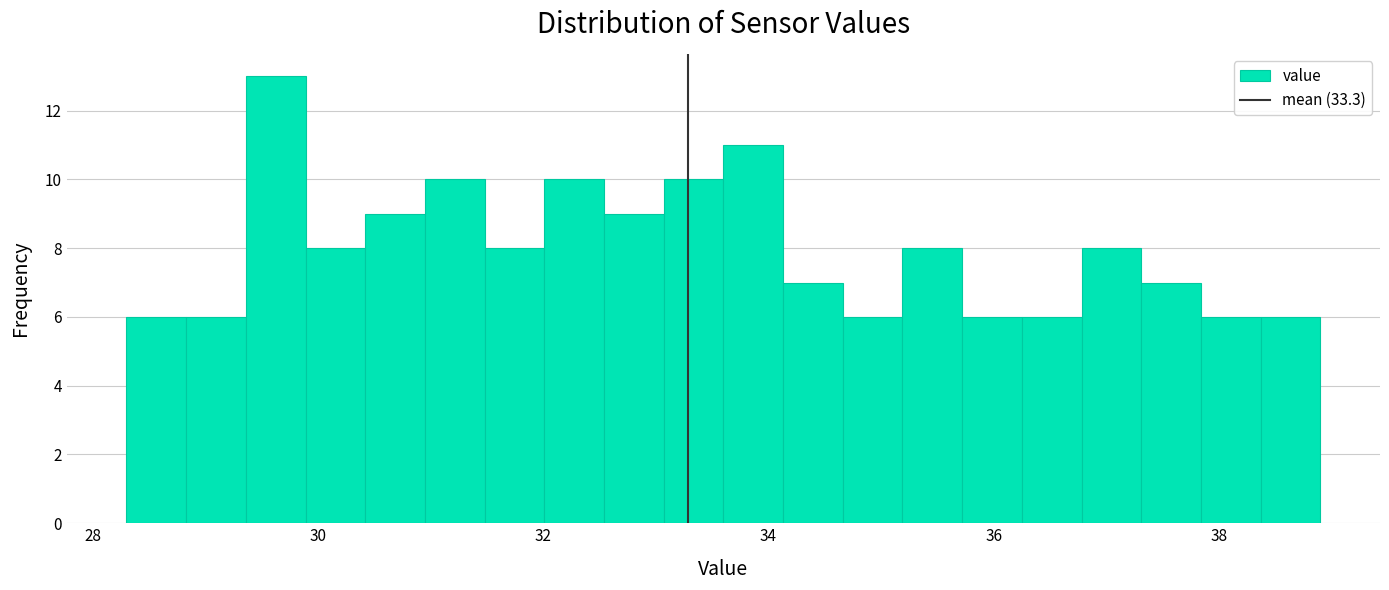

Around what value on the x-axis is the tallest bar? Give the approximate position of its centre, as read against the axis.

29.6